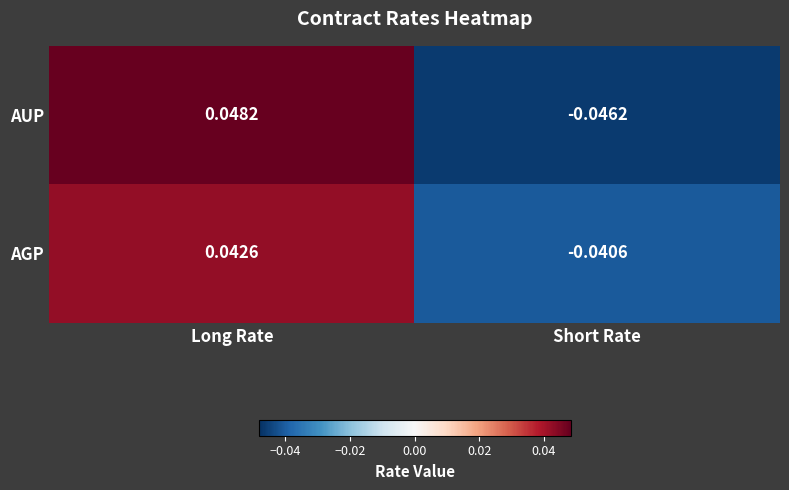

How many values in the AGP series are below 0?

1